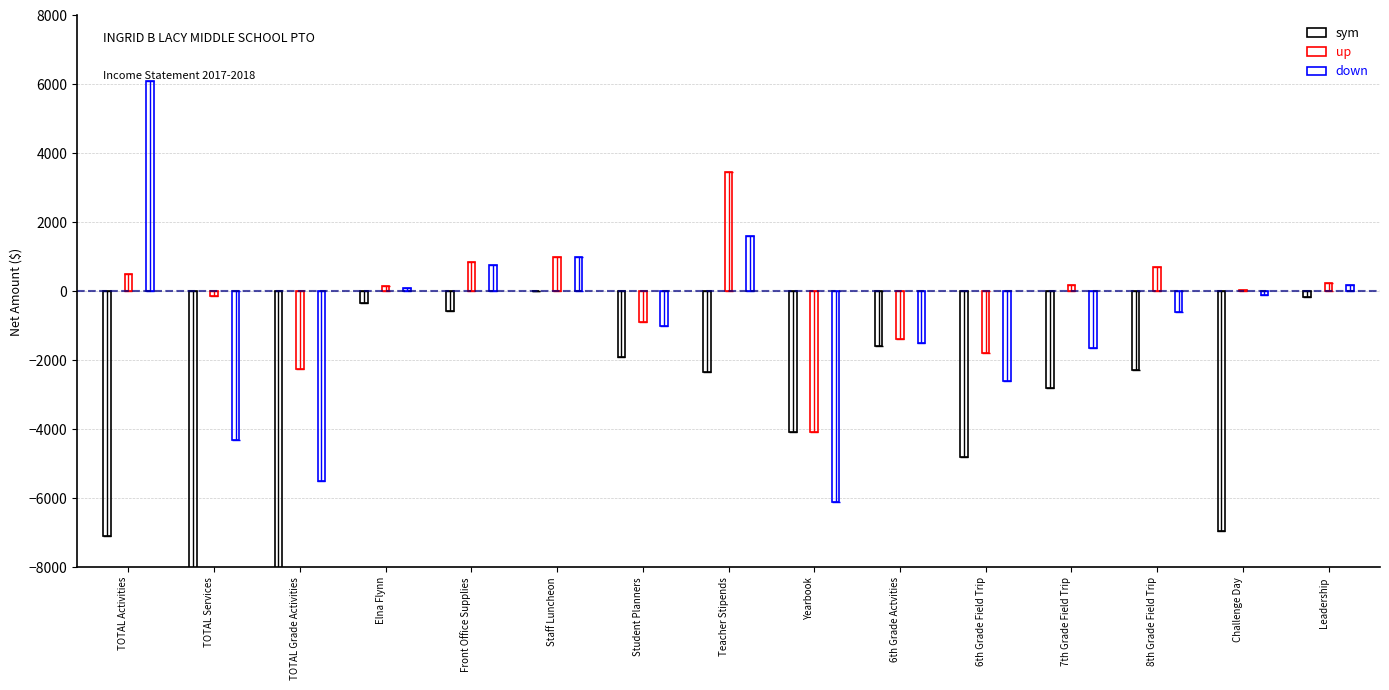

Which has a higher value, TOTAL Activities or TOTAL Services?

TOTAL Activities